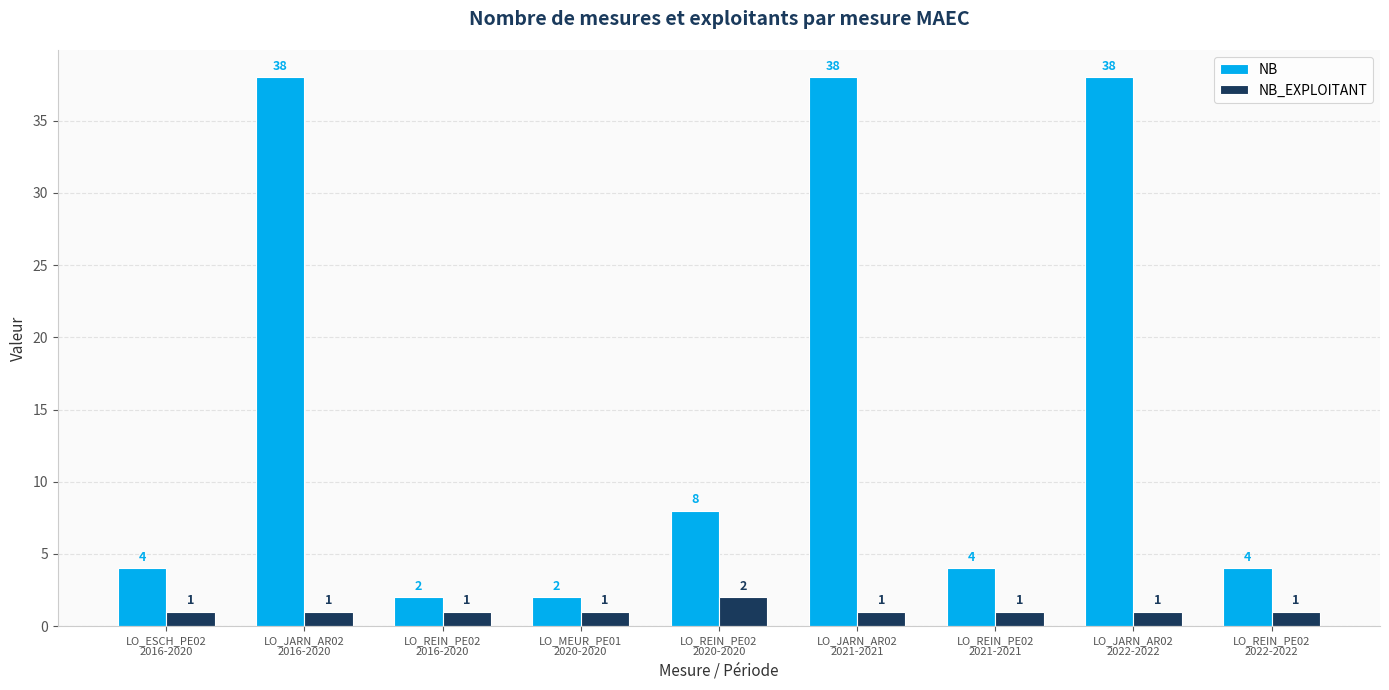

Where is NB nearest to the value 20?

LO_REIN_PE02
2020-2020